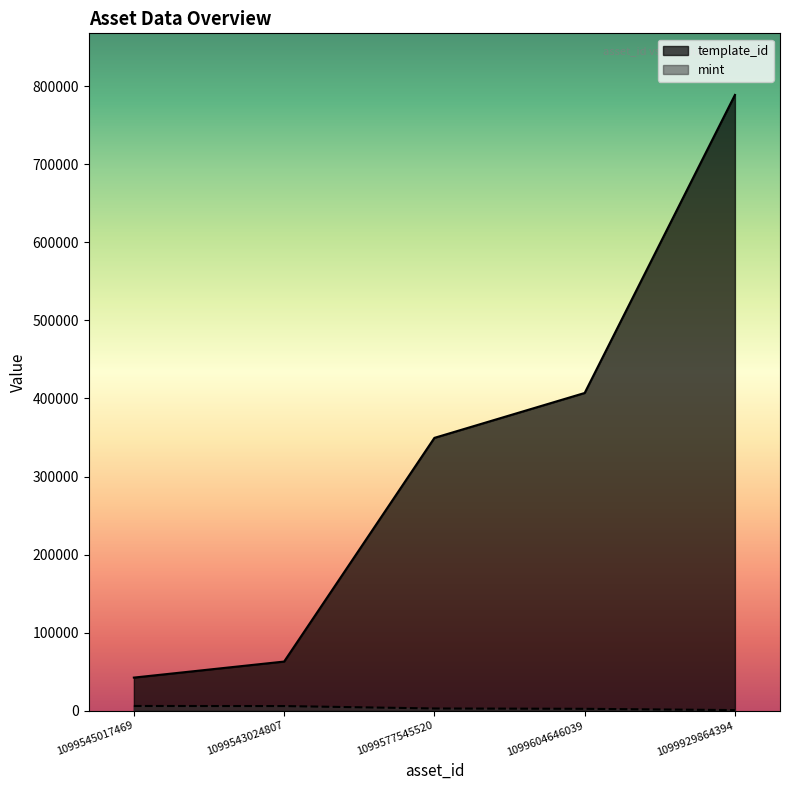

What is the average value of the template_id series?

330163